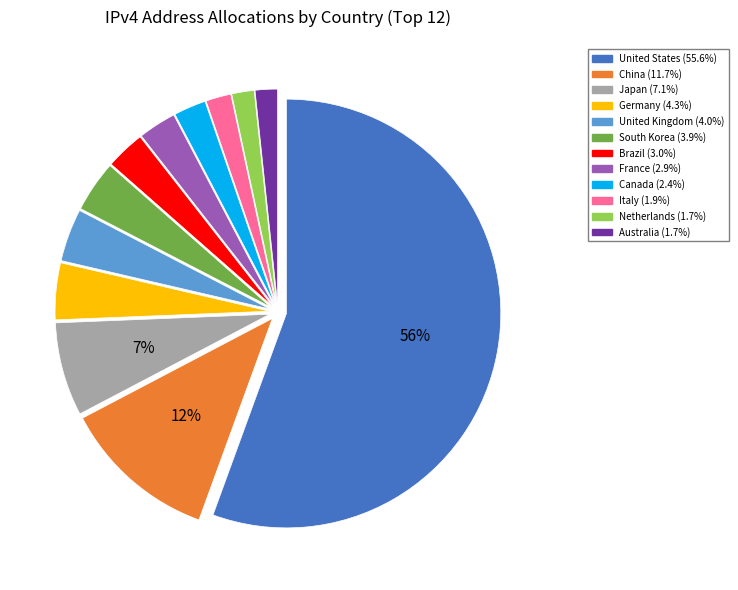

Is it true that Japan is 13% of the pie?

False